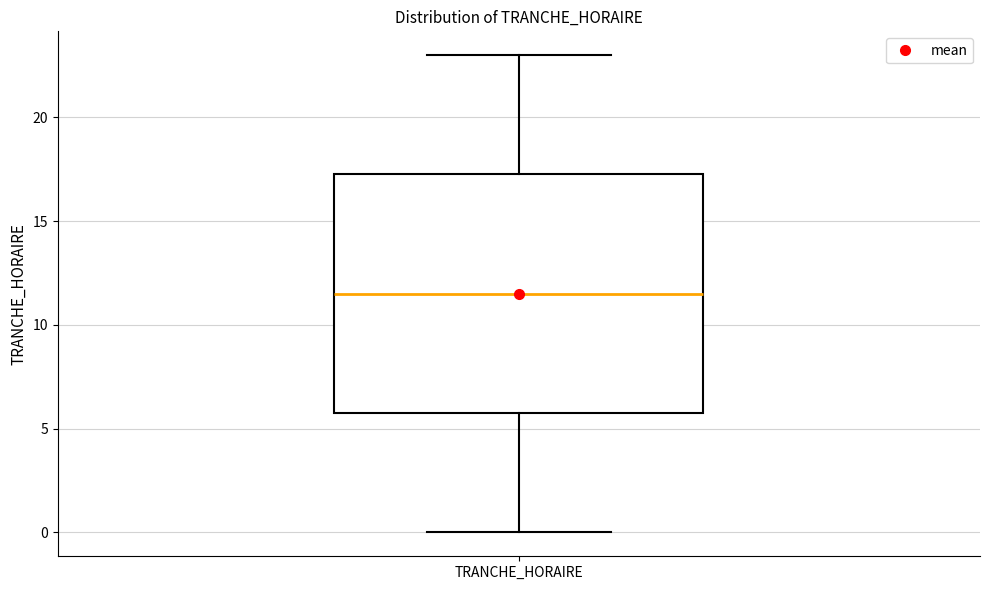

Transcribe this box plot: give where the median line is, the range the box spans, and where the two whiskers end, as read against the y-axis. The values are not printed on the chart, so give them approximately, as read against the axis.

median 11.5, box 6.0 to 17.5, whiskers 0.0 to 23.0